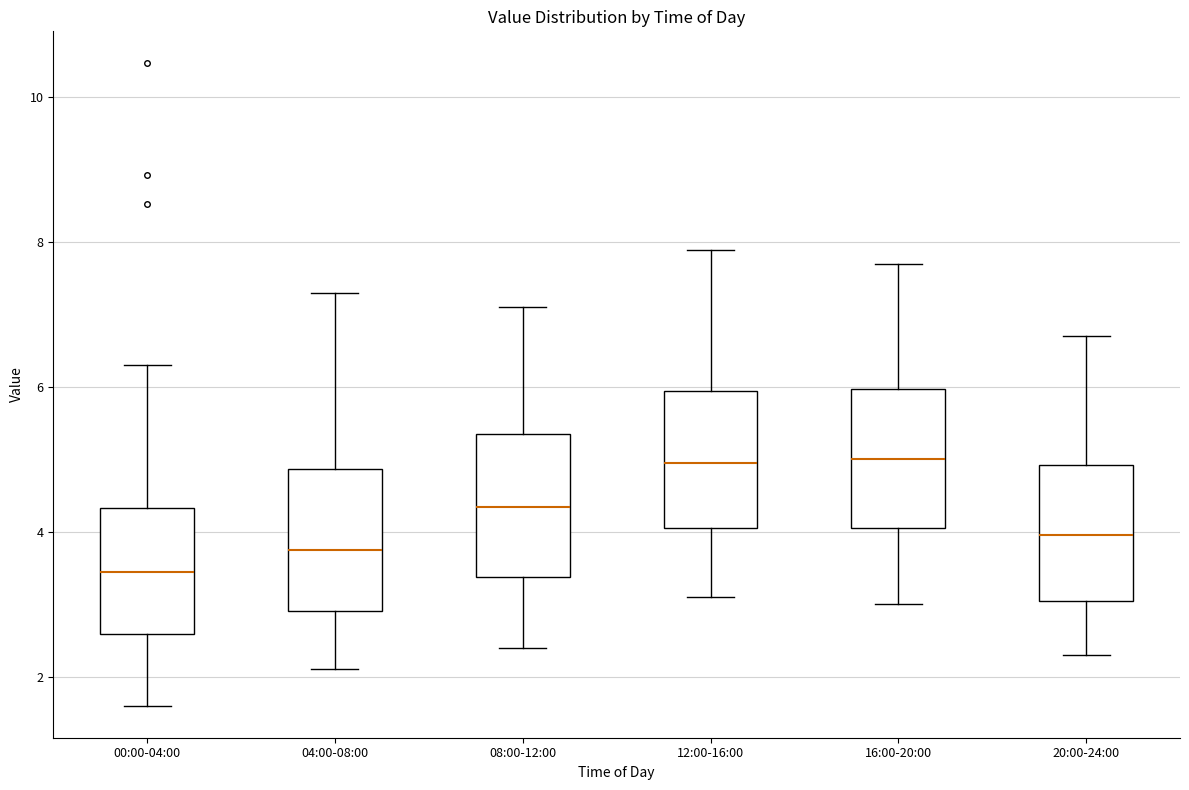

Where is the upper edge of the box for 16:00-20:00 on the y-axis? The values are not printed on the chart, so give them approximately, as read against the axis.

6.0